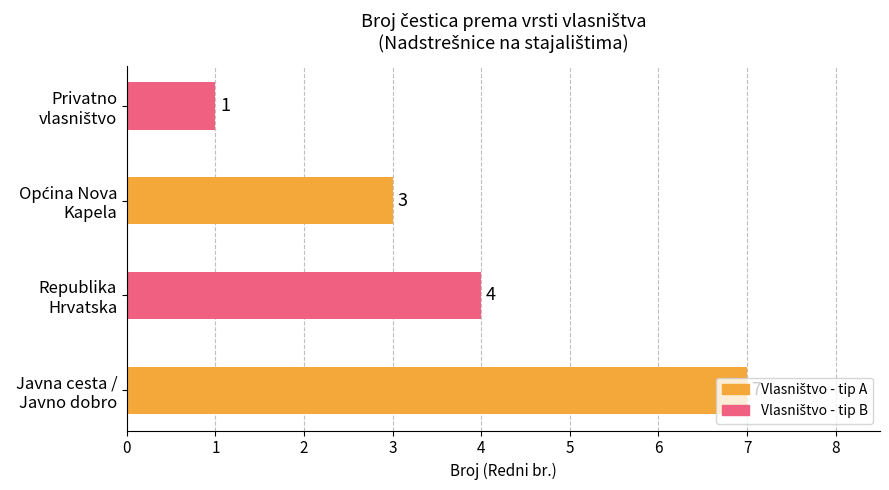

What is the sum of all values?

15